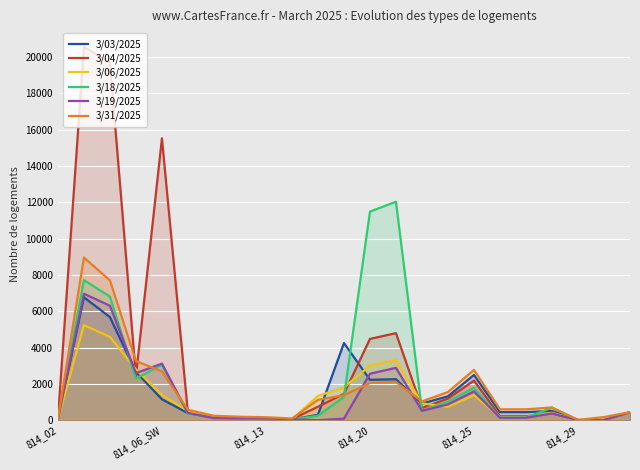

True or false: 3/18/2025 and 3/19/2025 cross at least once.

True